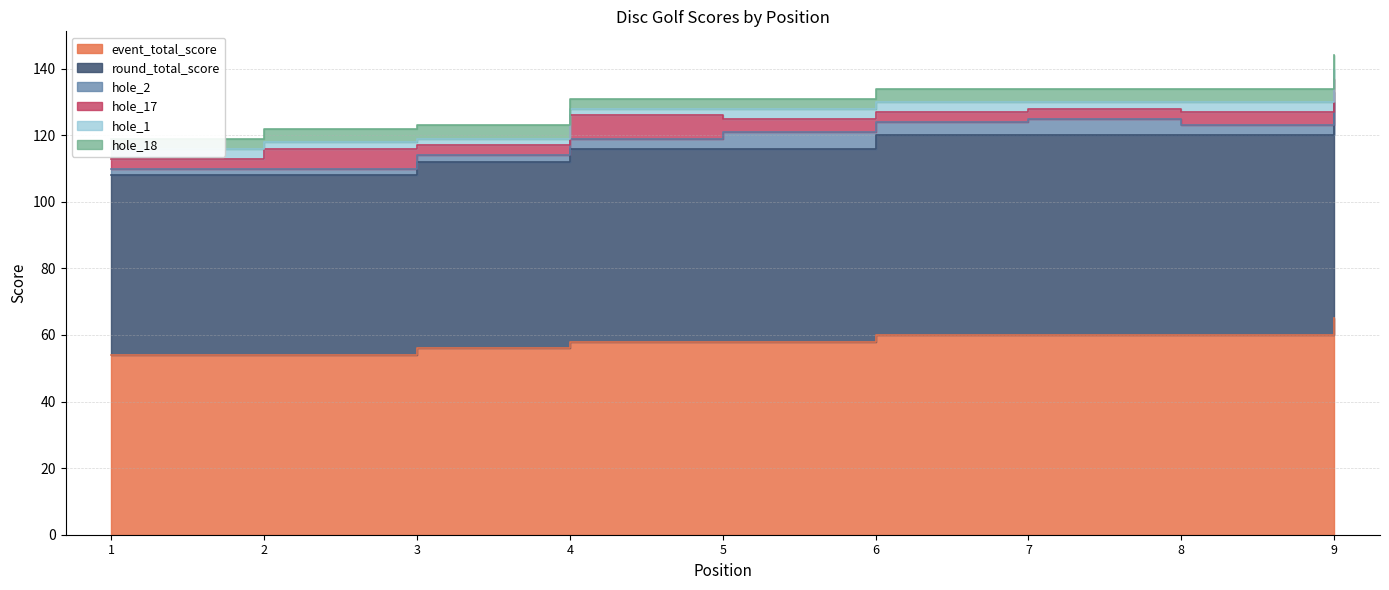

Which series has the widest spread of values?

event_total_score